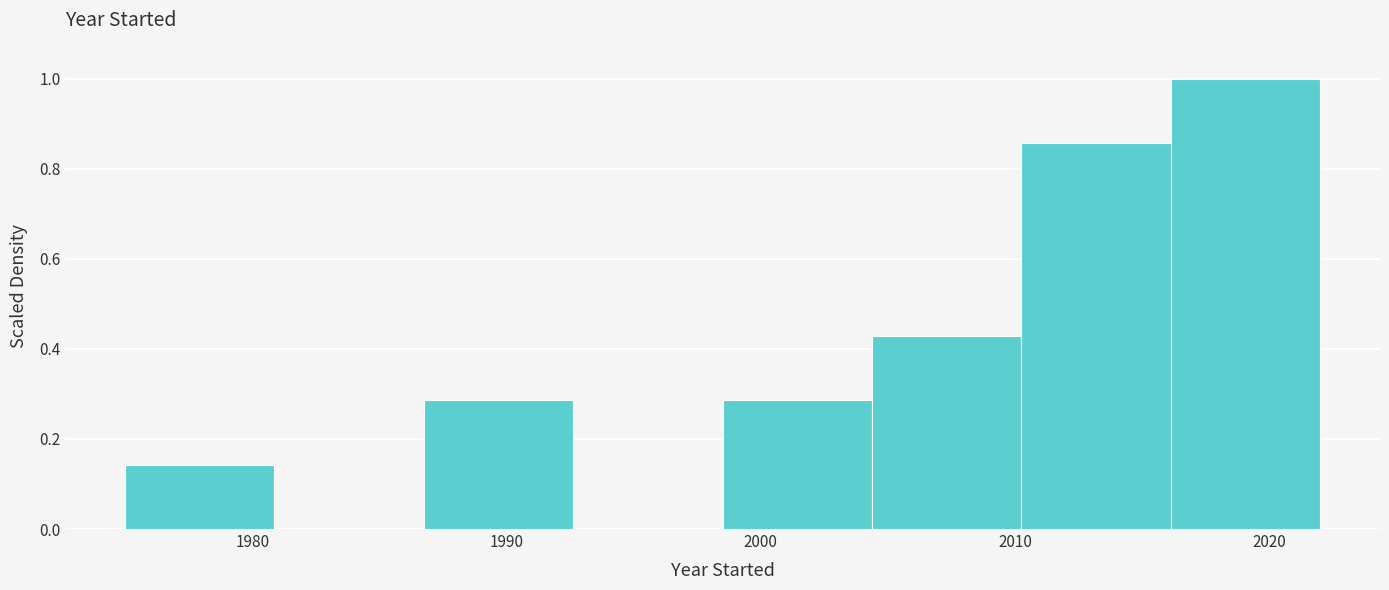

What is the height of the bar covering 2010 to 2016 on the x-axis? Neither the bar edges nor the heights are printed on the chart, so give them approximately, as read against the axes.

0.86